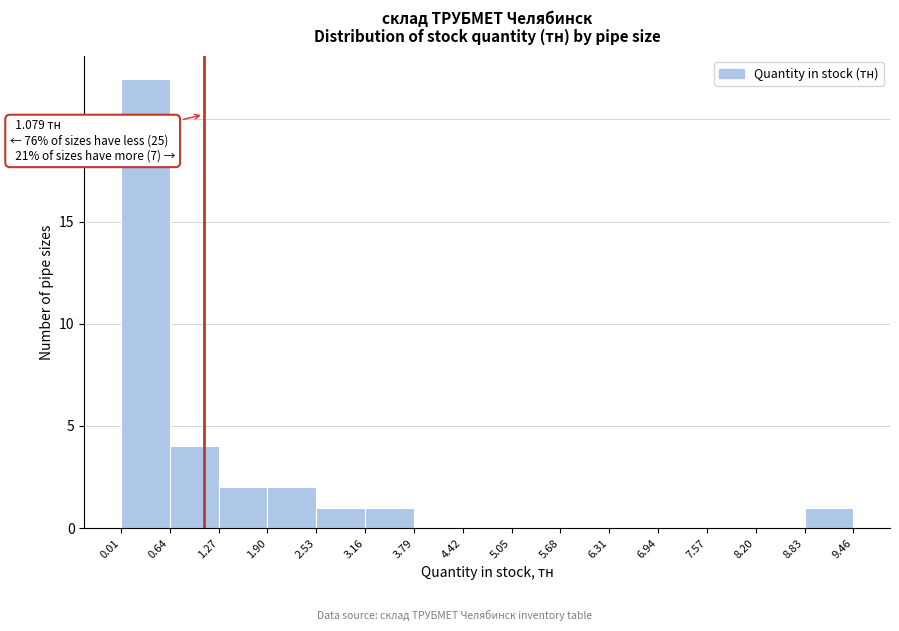

Which range on the x-axis has the tallest bar?

0.01 to 0.64